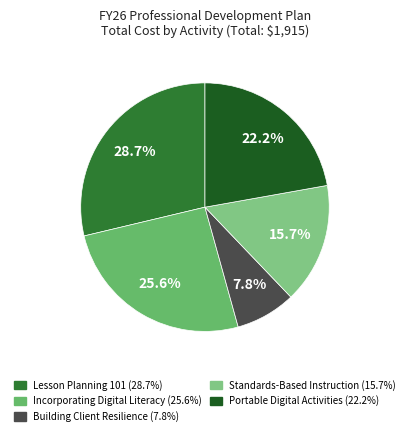

Is it true that Standards-Based Instruction is 16% of the pie?

True